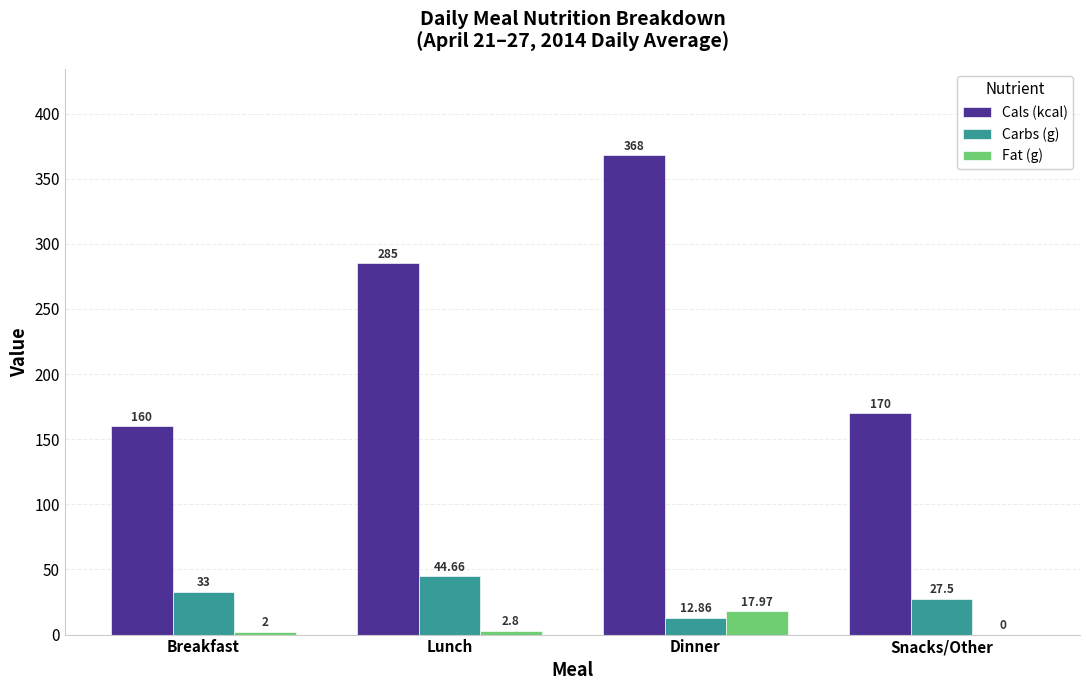

Which label corresponds to the largest value in the chart?

Dinner